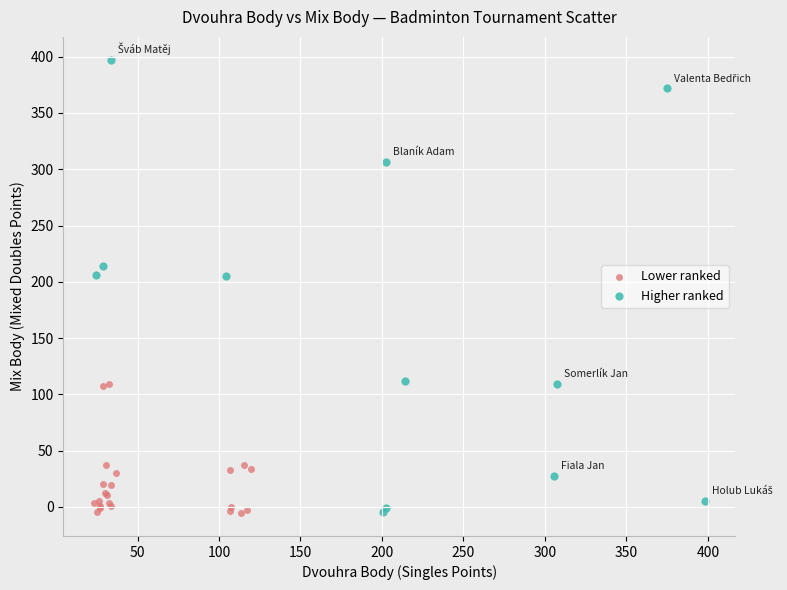

Which series has the widest spread of Y values?

Higher ranked